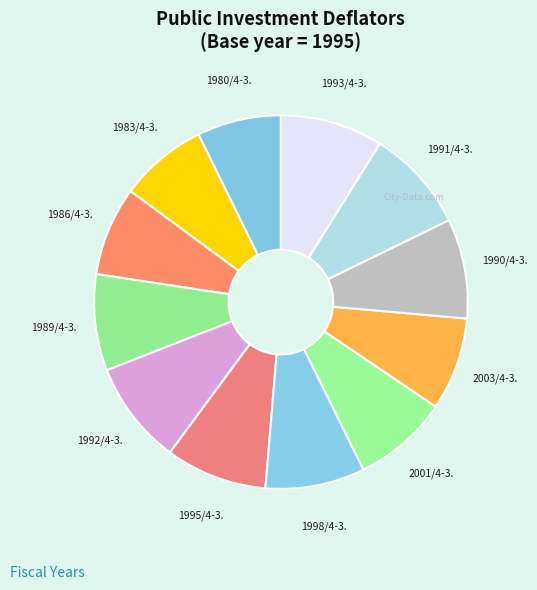

The 1983/4-3. slice represents 22% of the pie. True or false?

False